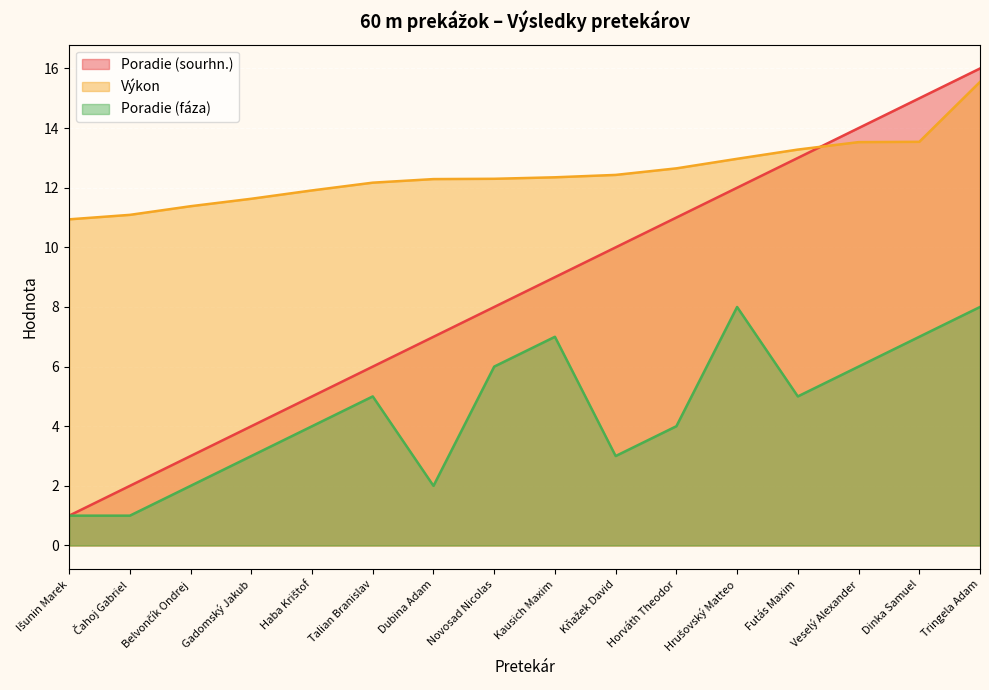

How many lines are shown in the chart?

3